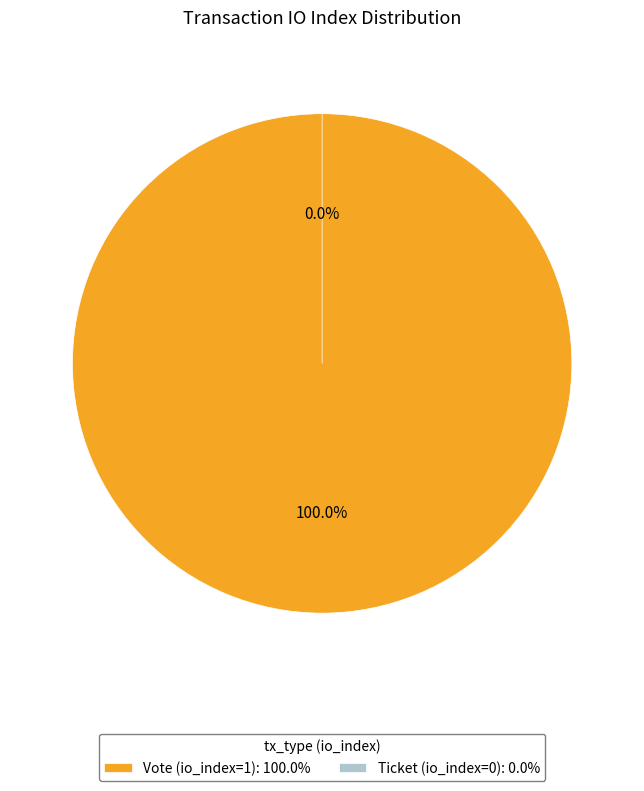

What is the smallest slice in the pie chart?

Ticket (io_index=0)